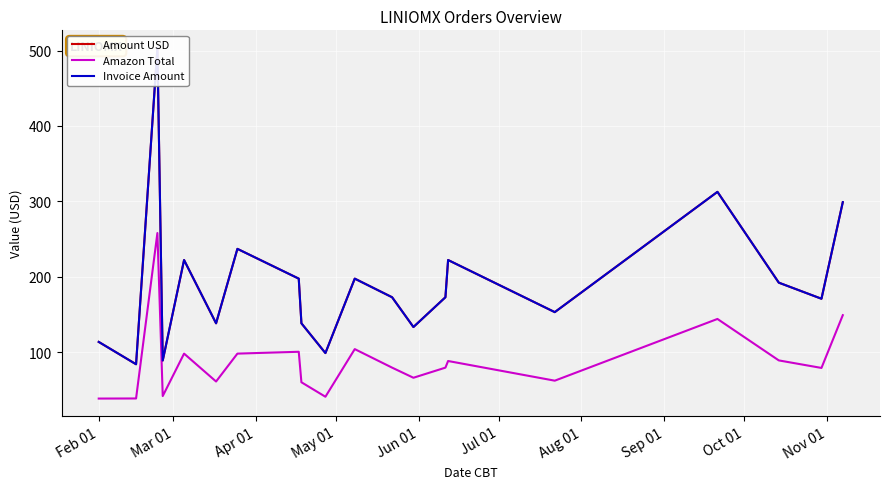

The value of Amount USD at Feb 01 is 113.5. True or false?

True